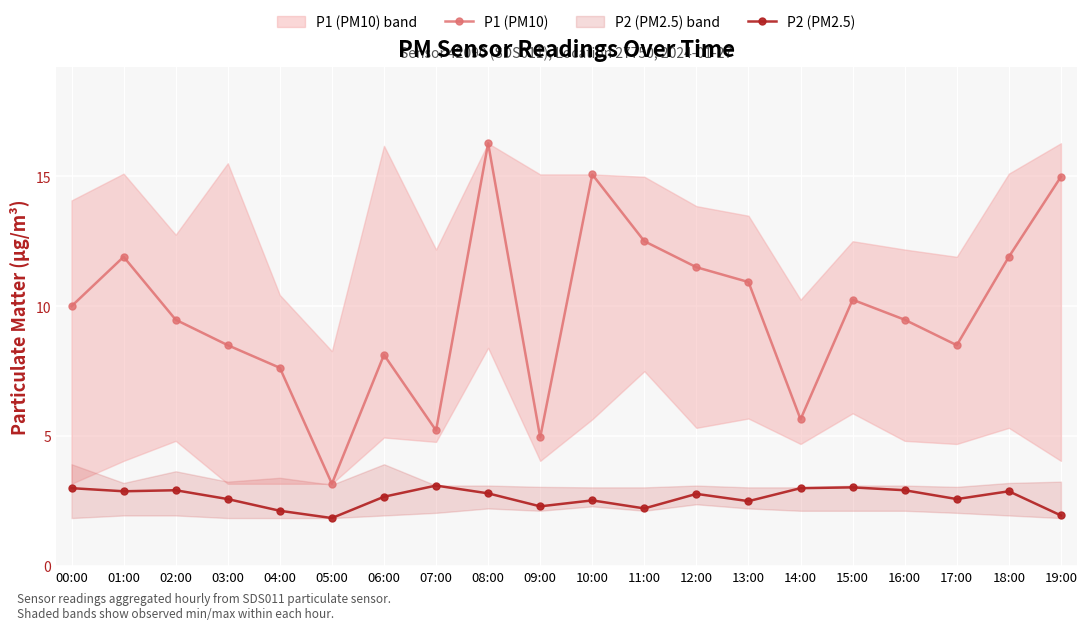

Reading left to right, what are all the values shown in this chart?

P1 (PM10): 10.0	11.9	9.5	8.5	7.6	3.2	8.1	5.2	16.3	5.0	15.1	12.5	11.5	10.9	5.7	10.2	9.5	8.5	11.9	15.0
P2 (PM2.5): 3.0	2.9	2.9	2.6	2.1	1.9	2.7	3.1	2.8	2.3	2.5	2.2	2.8	2.5	3.0	3.0	2.9	2.6	2.9	1.9